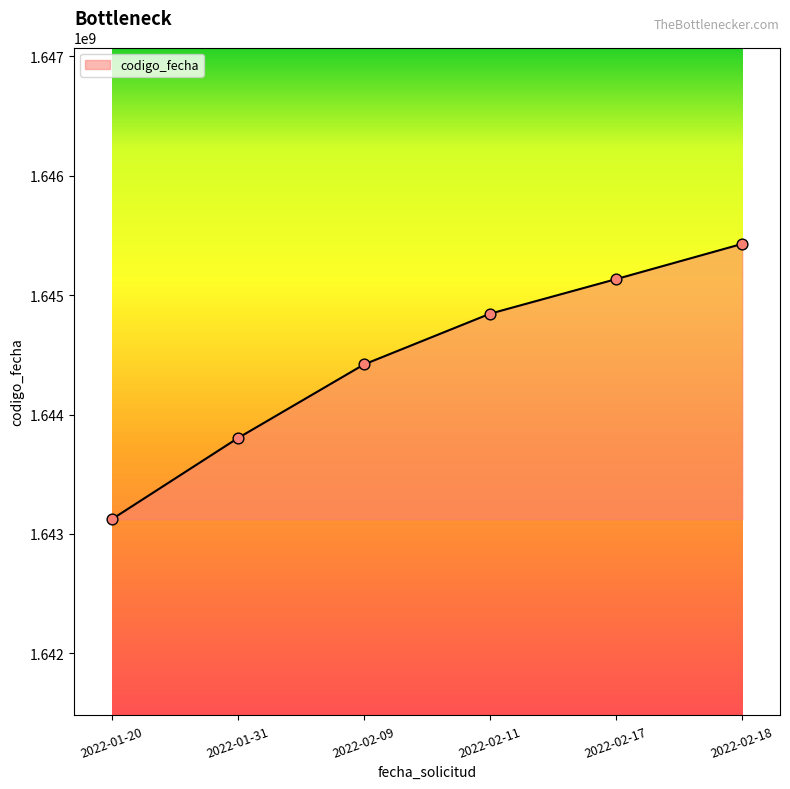

Which has a higher value, 2022-01-31 or 2022-02-11?

2022-02-11